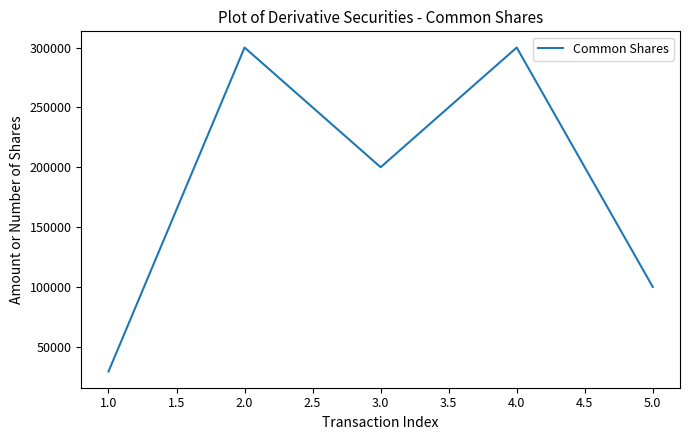

Is this an area chart (filled region under the line)?

No